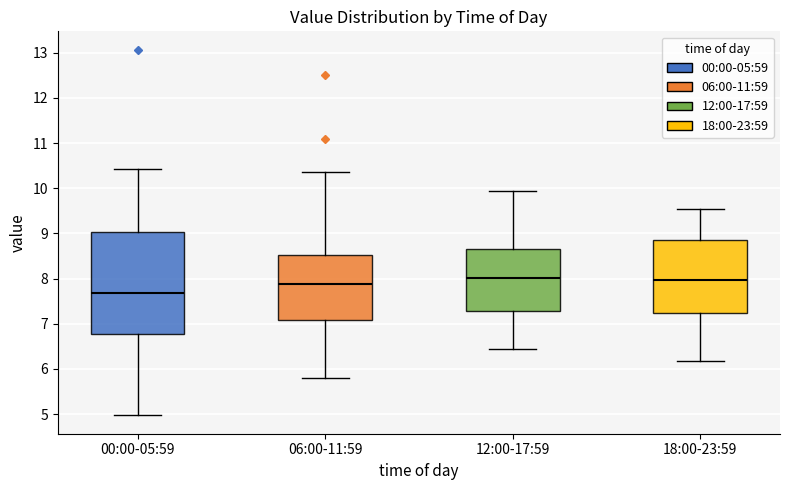

Where is the lower edge of the box for 00:00-05:59 on the y-axis? The values are not printed on the chart, so give them approximately, as read against the axis.

6.8